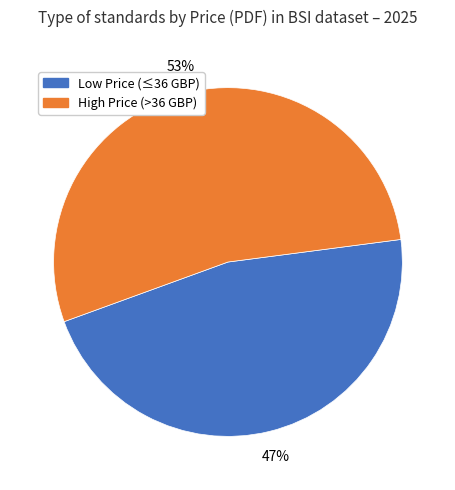

To the nearest percent, what is the average slice percentage?

50%